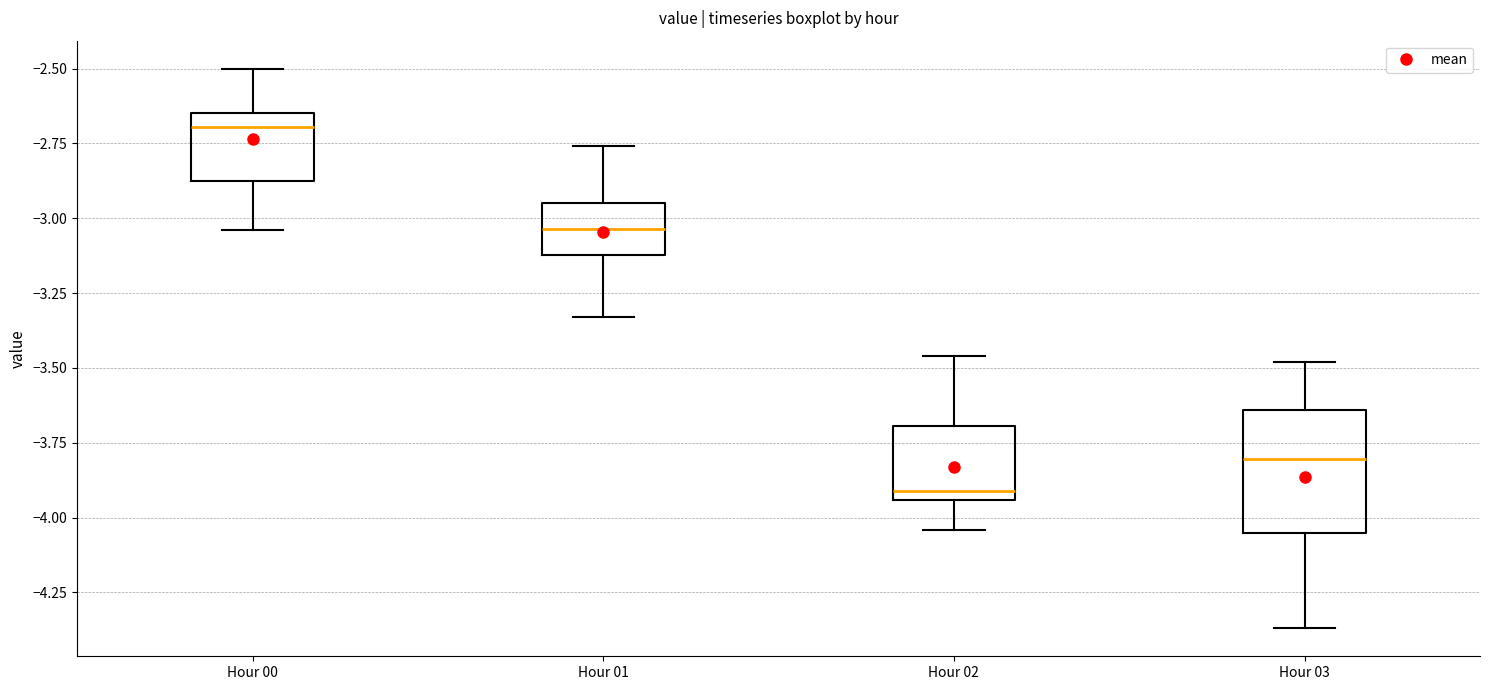

Reading left to right, transcribe this box plot: for each box, give where its median line is, the range the box spans, and where its two whiskers end, as read against the y-axis. The values are not printed on the chart, so give them approximately, as read against the axis.

Hour 00: median -2.70, box -2.85 to -2.65, whiskers -3.05 to -2.50
Hour 01: median -3.05, box -3.10 to -2.95, whiskers -3.35 to -2.75
Hour 02: median -3.90, box -3.95 to -3.70, whiskers -4.05 to -3.45
Hour 03: median -3.80, box -4.05 to -3.65, whiskers -4.35 to -3.50